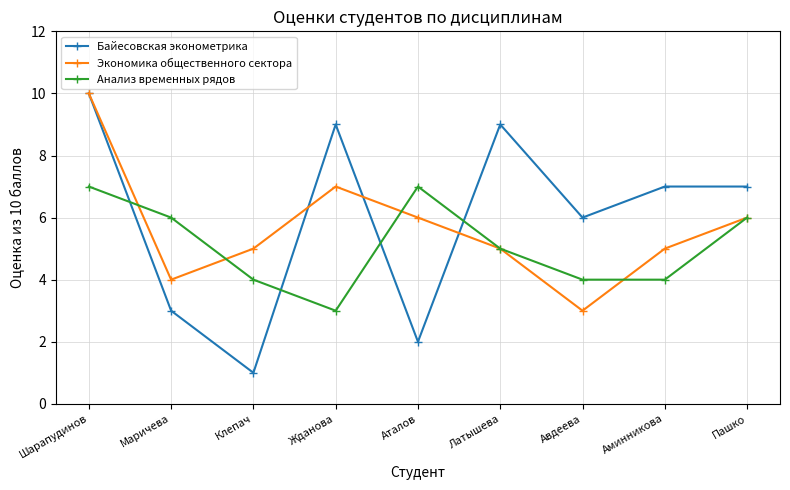

How many data points does each series have?

9